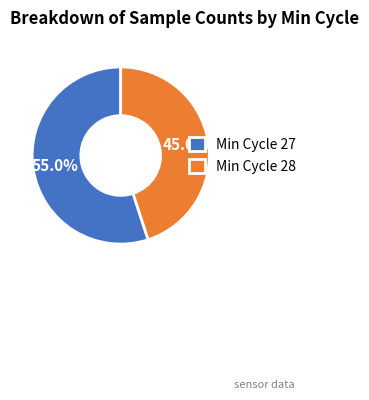

Between Min Cycle 28 and Min Cycle 27, which is larger?

Min Cycle 27